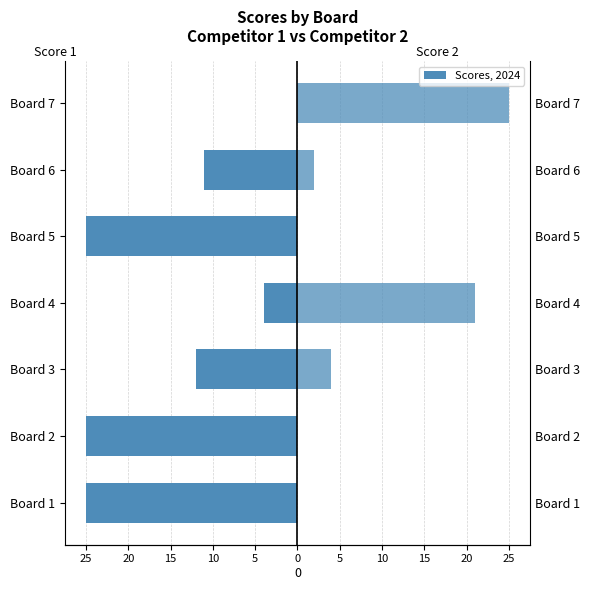

Count the Score 1 values in the range -25 to -4.

6